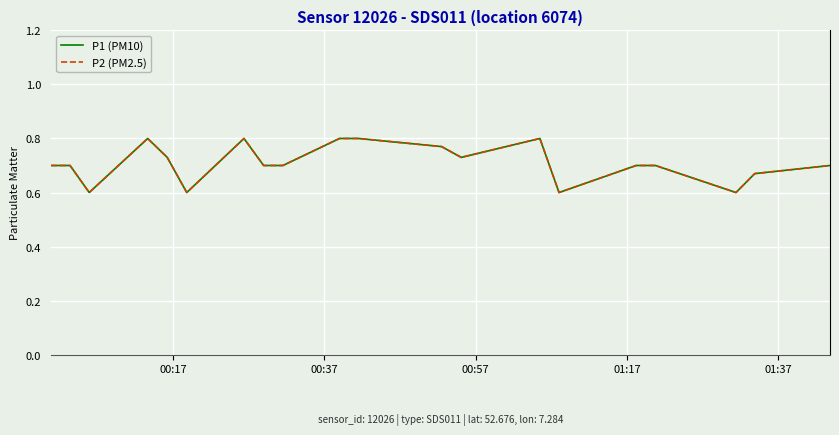

Does the chart display data point markers on the line(s)?

No